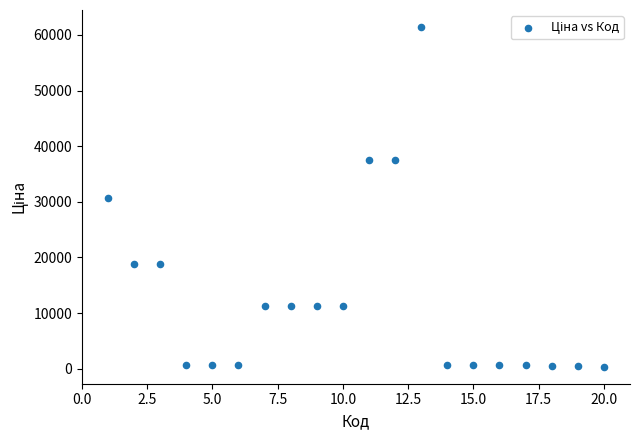

What is the range of X values (max minus min)?

19.0